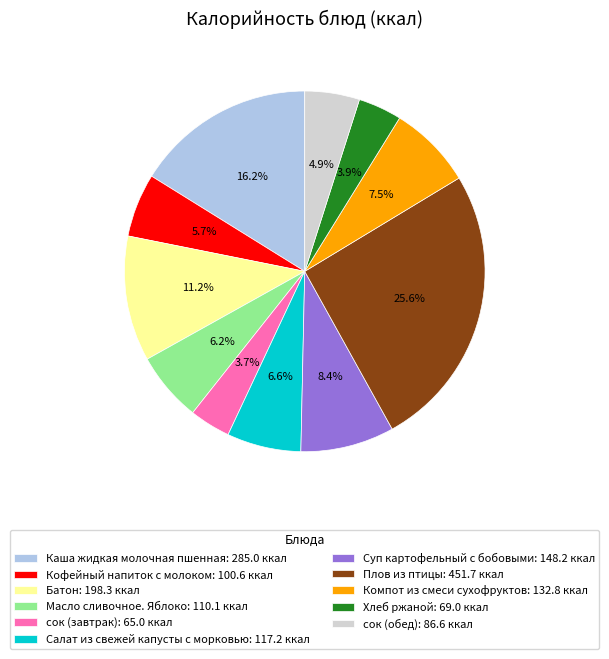

Combined, do Хлеб ржаной: 69.0 ккал and Суп картофельный с бобовыми: 148.2 ккал account for over 50%?

No